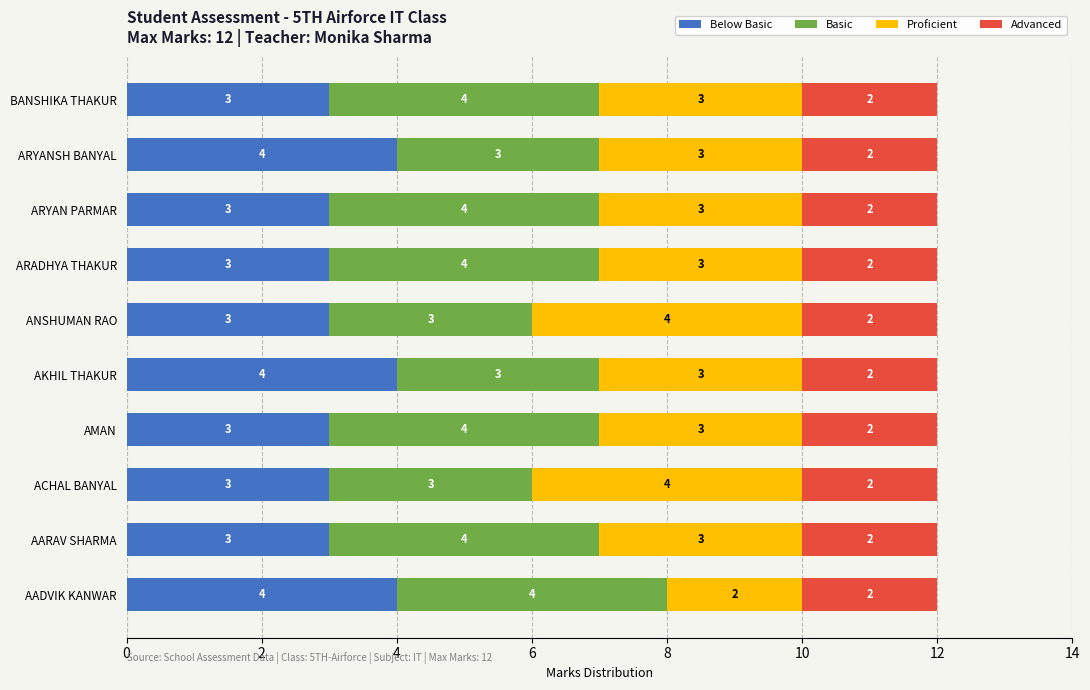

What is the total value across all series at AARAV SHARMA?

12